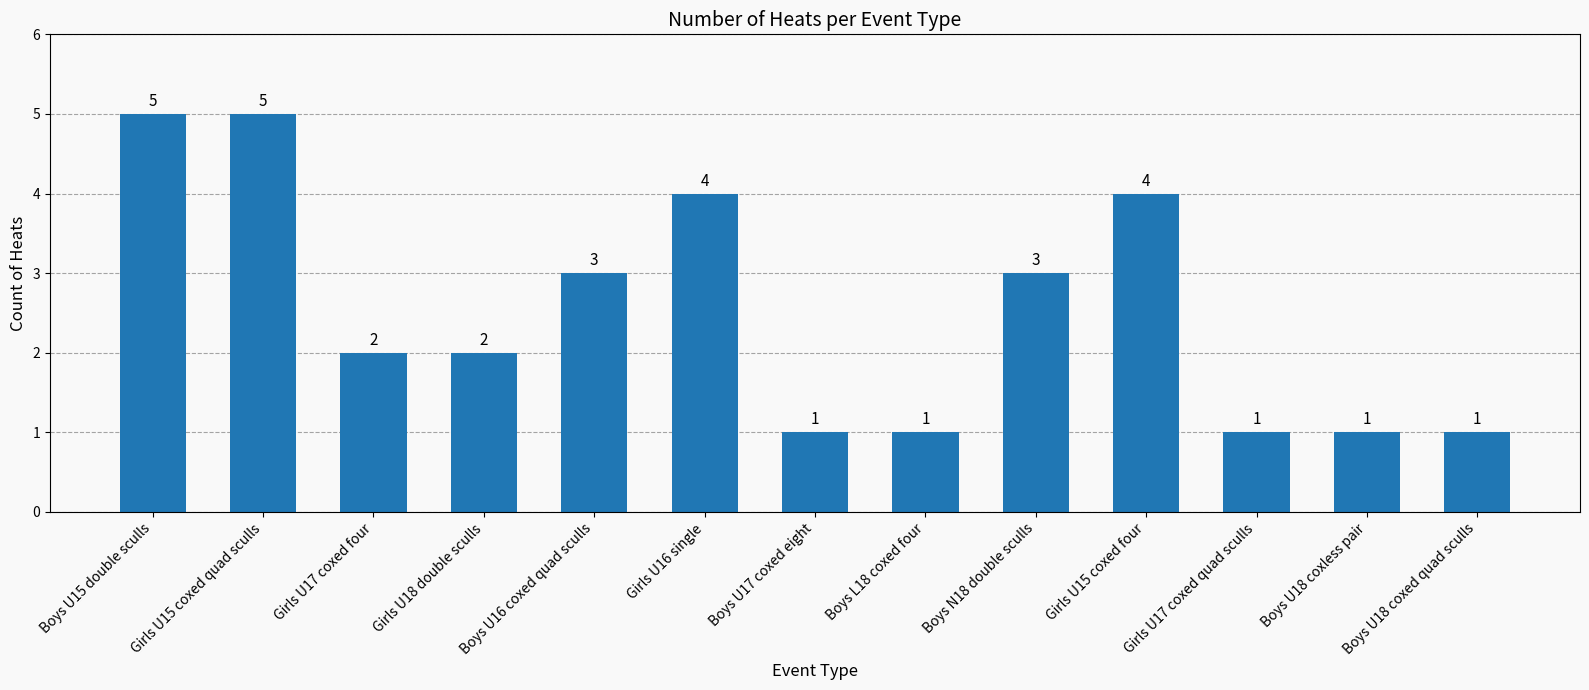

What position from the right is Girls U17 coxed quad sculls?

3